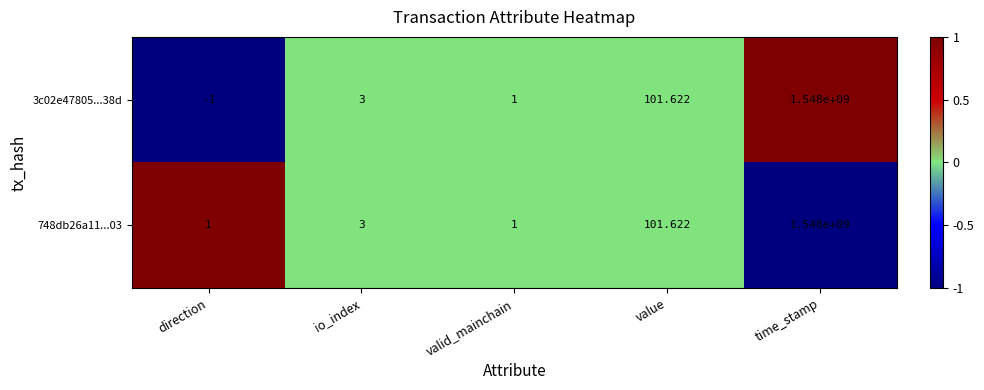

At which category does the chart reach its peak across all series?

time_stamp